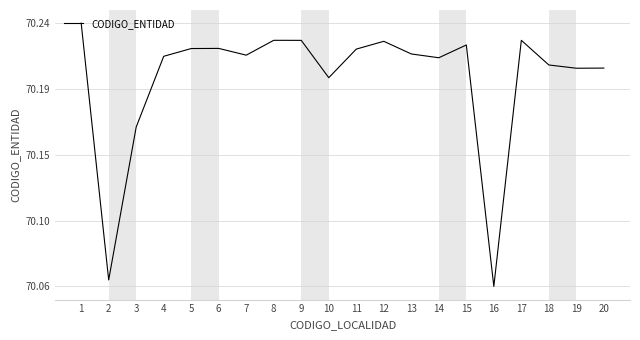

What is the minimum value shown in the chart?

70.1